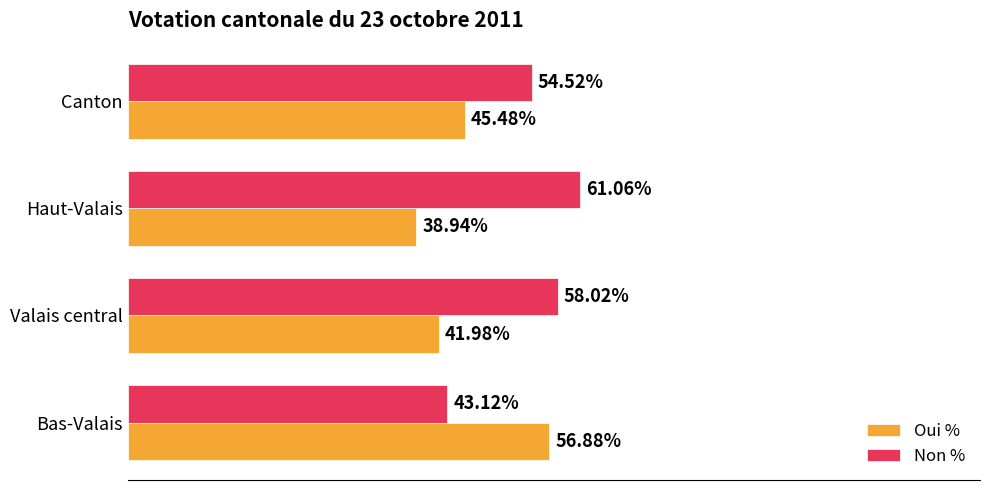

Where is Oui % nearest to the value 47?

Canton